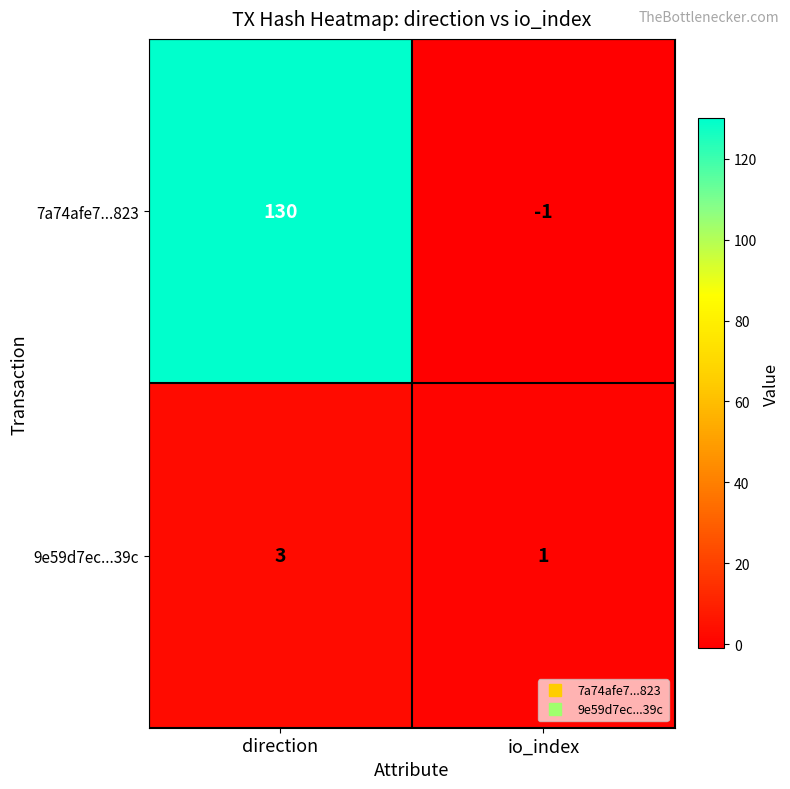

What is the sum of the 9e59d7ec...39c values at direction and io_index?

4